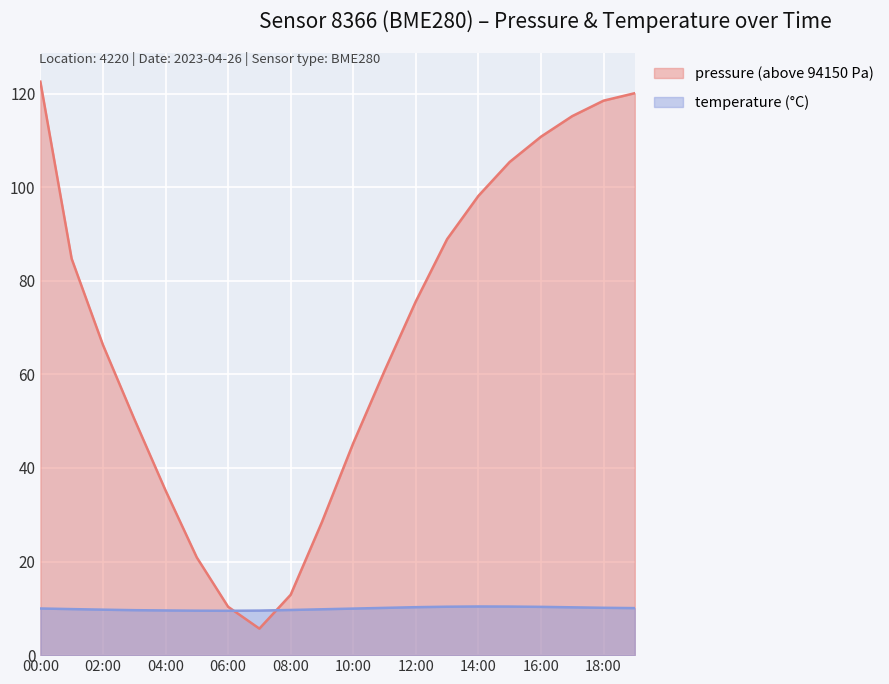

How many interior local peaks does the temperature series have?

1